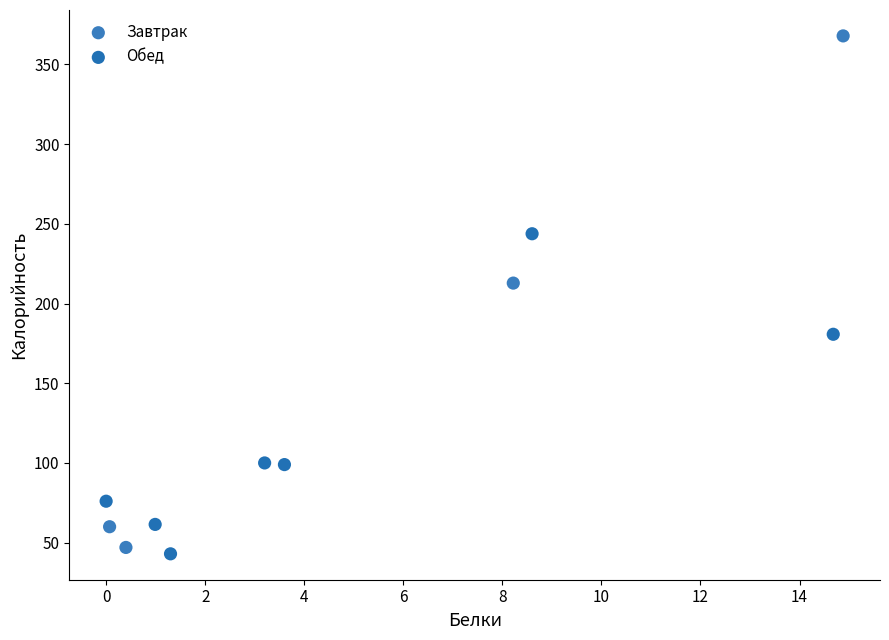

Which series has the widest spread of Y values?

Завтрак